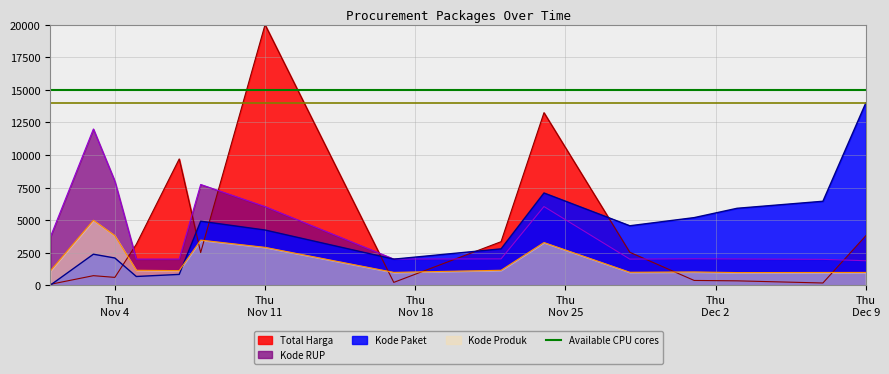

How many lines are shown in the chart?

4